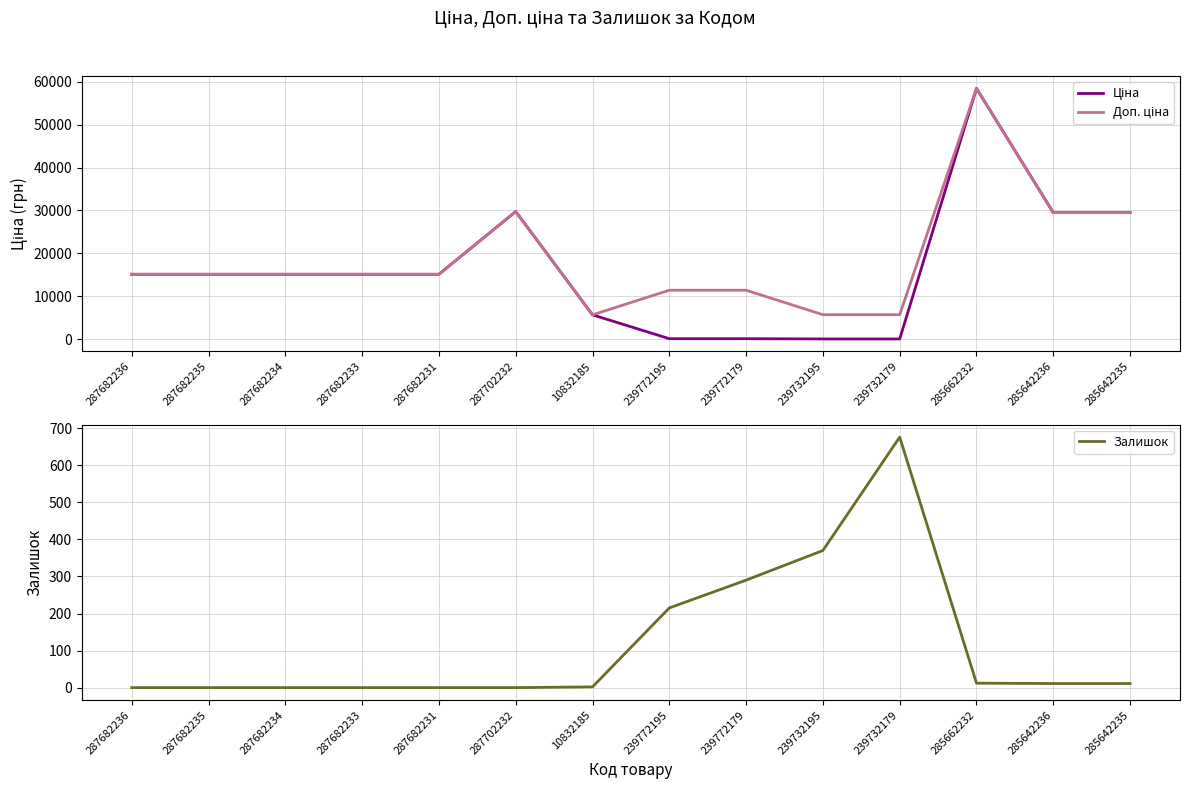

How many interior local peaks does the Доп. ціна series have?

2